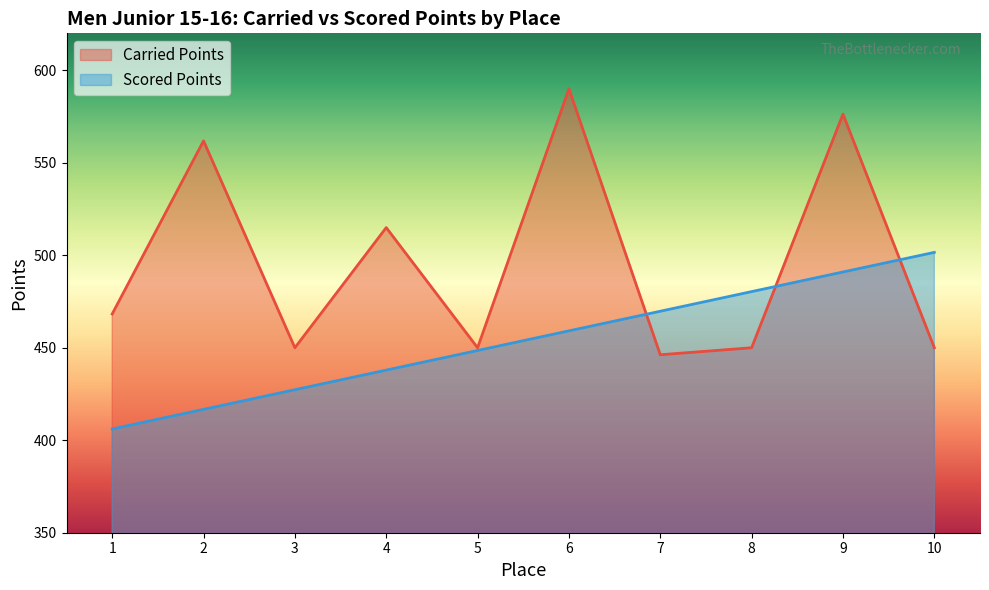

What is the maximum value for Scored Points?

501.6